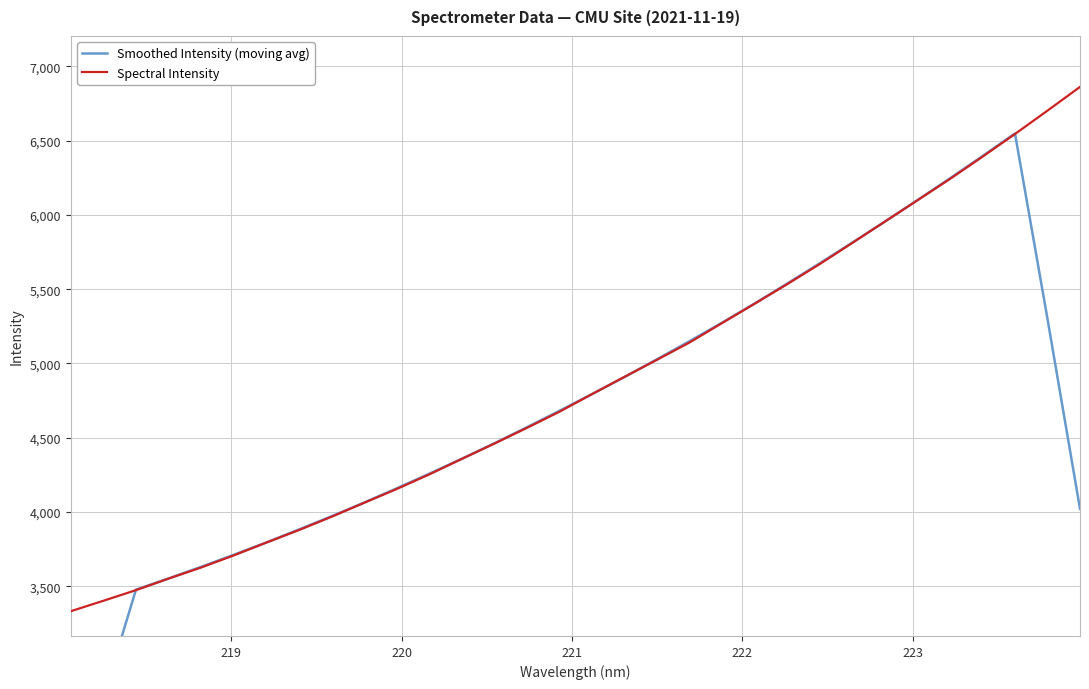

What is the lowest value of the Spectral Intensity series?

3332.2